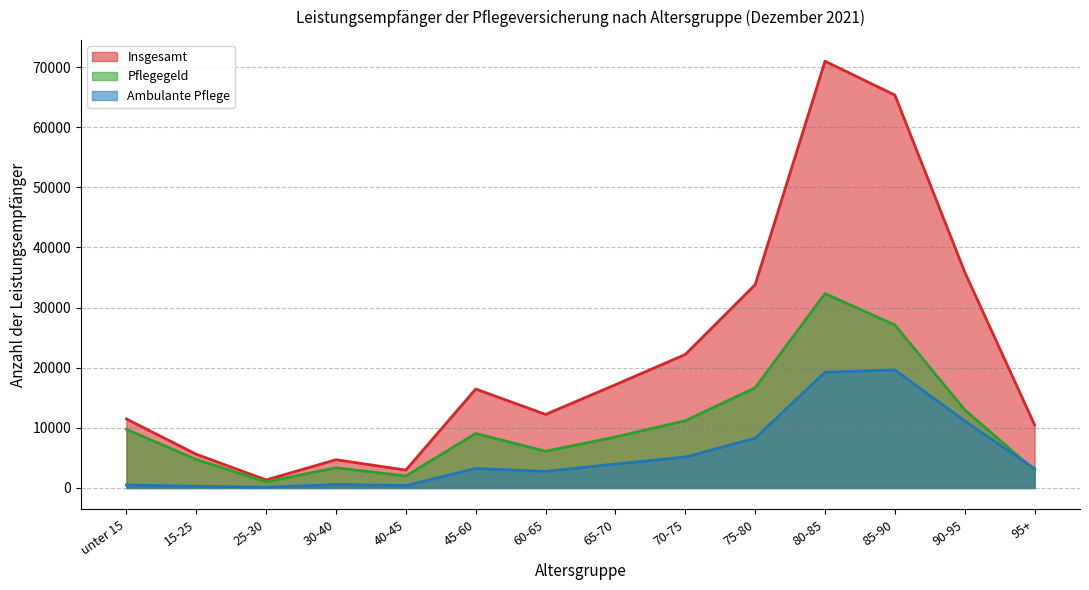

What is the sum of all Insgesamt values?

310674